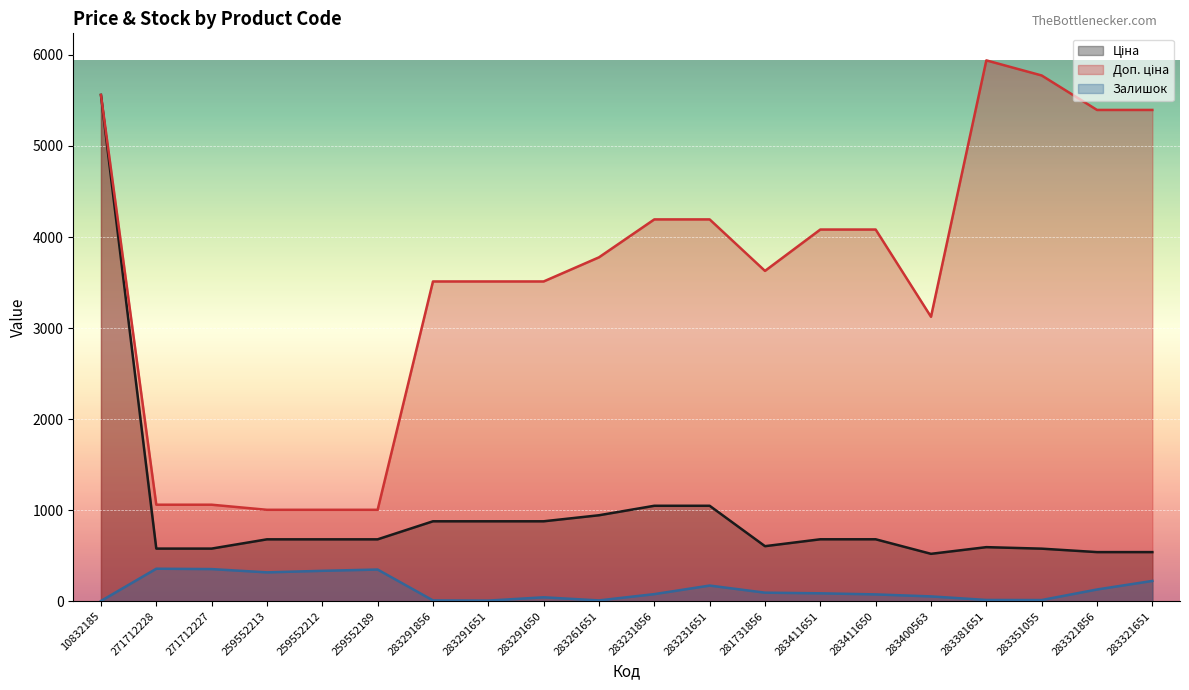

What is the average value of the Залишок series?

135.9